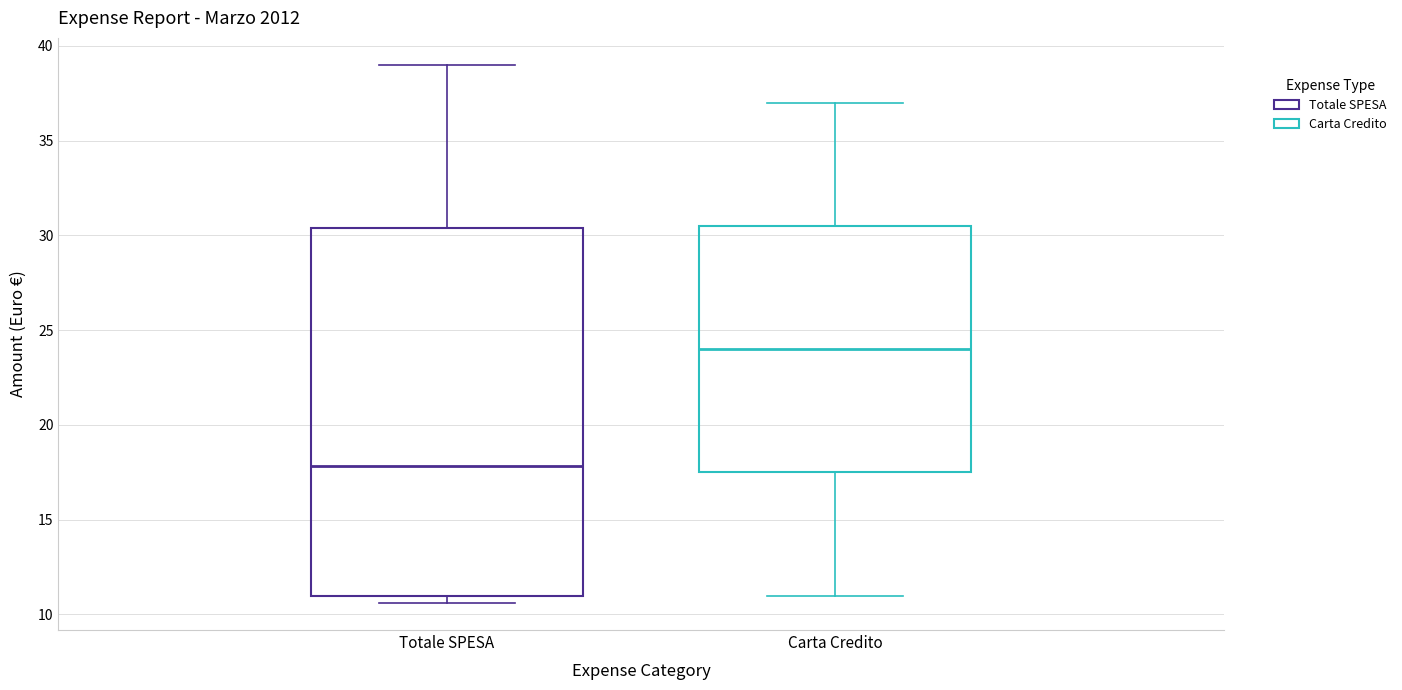

Which box is the tallest, from its lower edge to its upper edge?

Totale SPESA